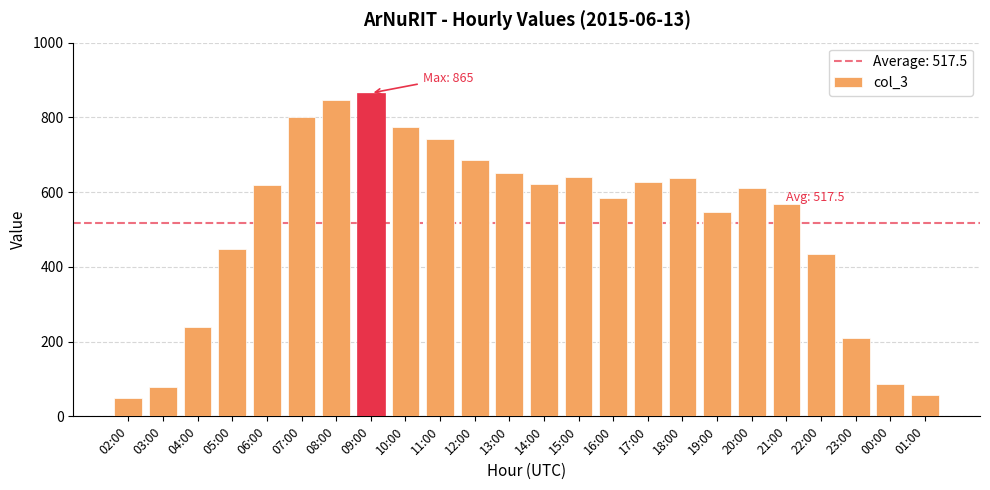

Is it true that the value at 10:00 is 1240?

False